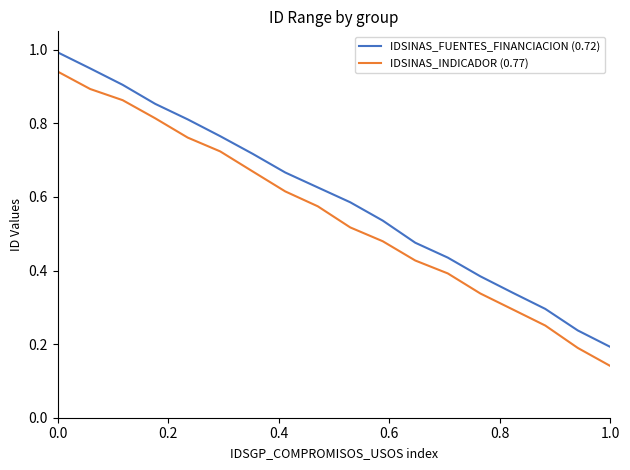

What is the label of the 9th point from the left?

8